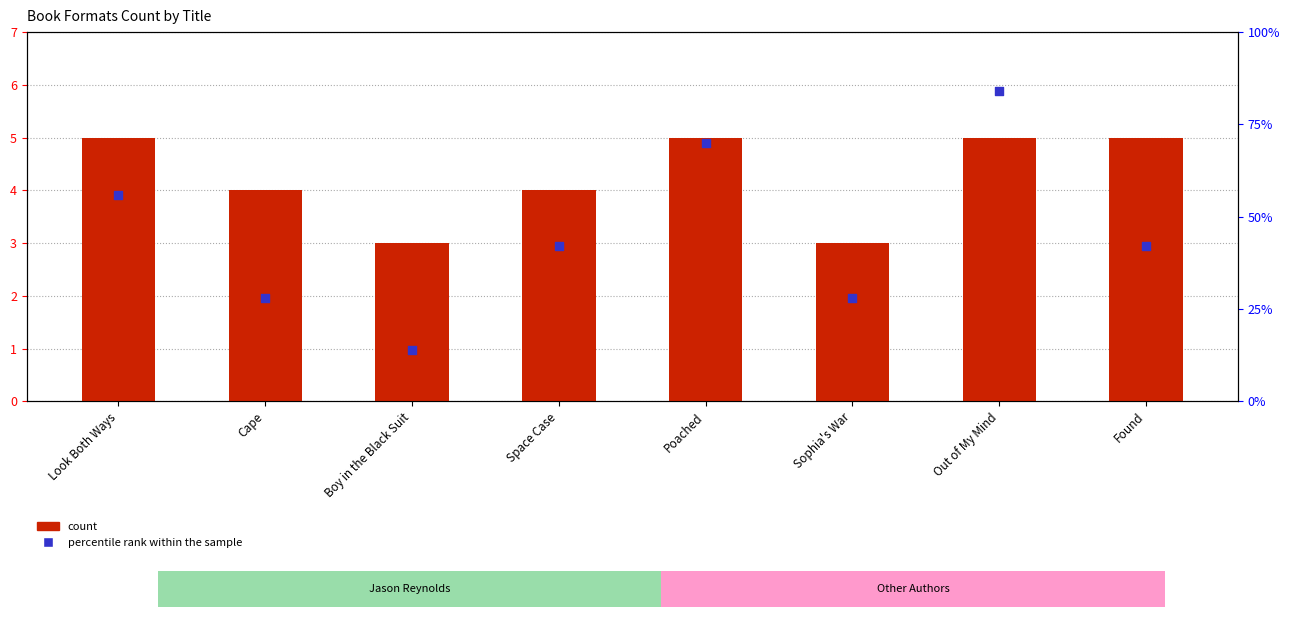

At how many categories does at least one series exceed 29?

5